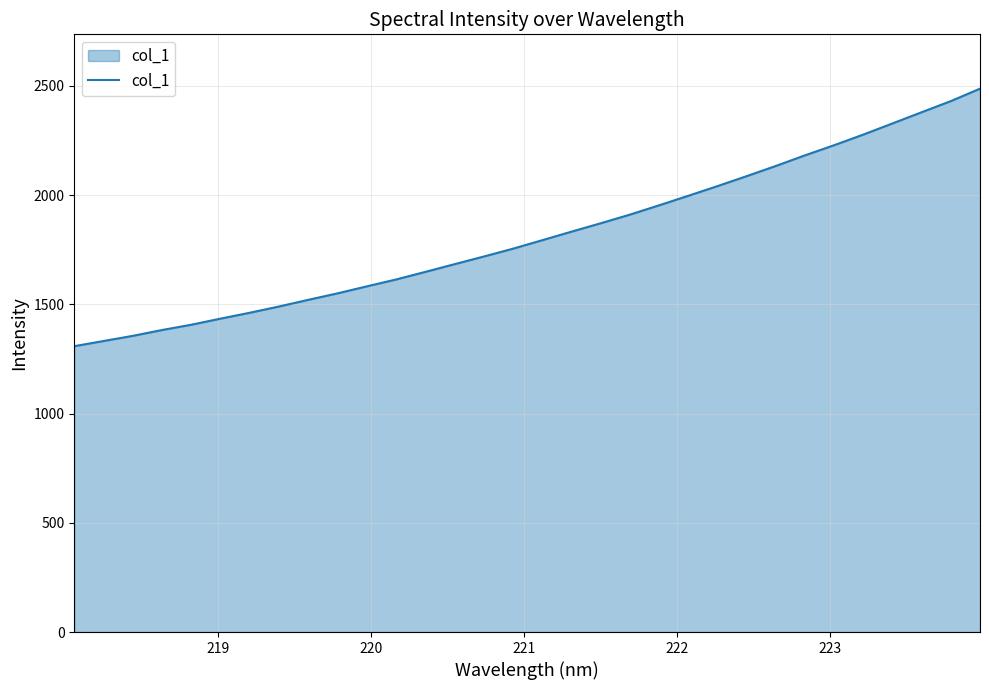

What is the difference between the maximum and minimum values?

1178.8